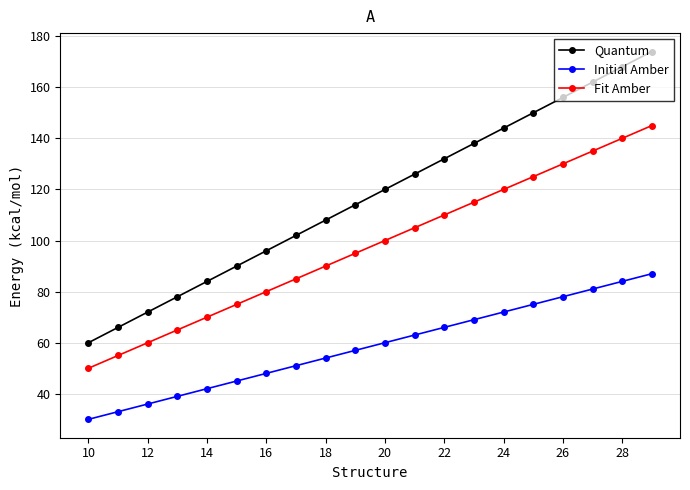

Reading left to right, transcribe all the data shown in this chart.

Quantum: 60	66	72	78	84	90	96	102	108	114	120	126	132	138	144	150	156	162	168	174
Initial Amber: 30	33	36	39	42	45	48	51	54	57	60	63	66	69	72	75	78	81	84	87
Fit Amber: 50	55	60	65	70	75	80	85	90	95	100	105	110	115	120	125	130	135	140	145